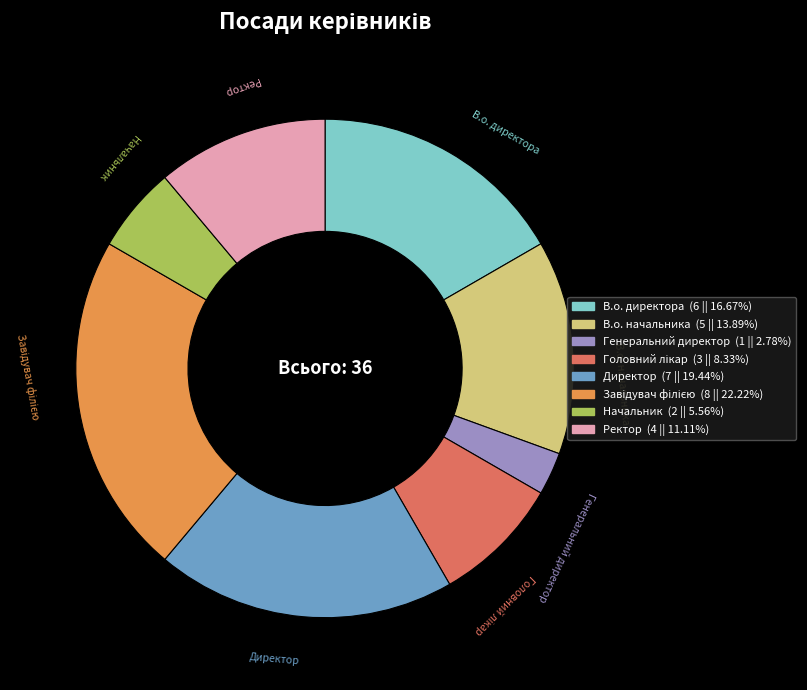

Does any single category account for the majority?

No